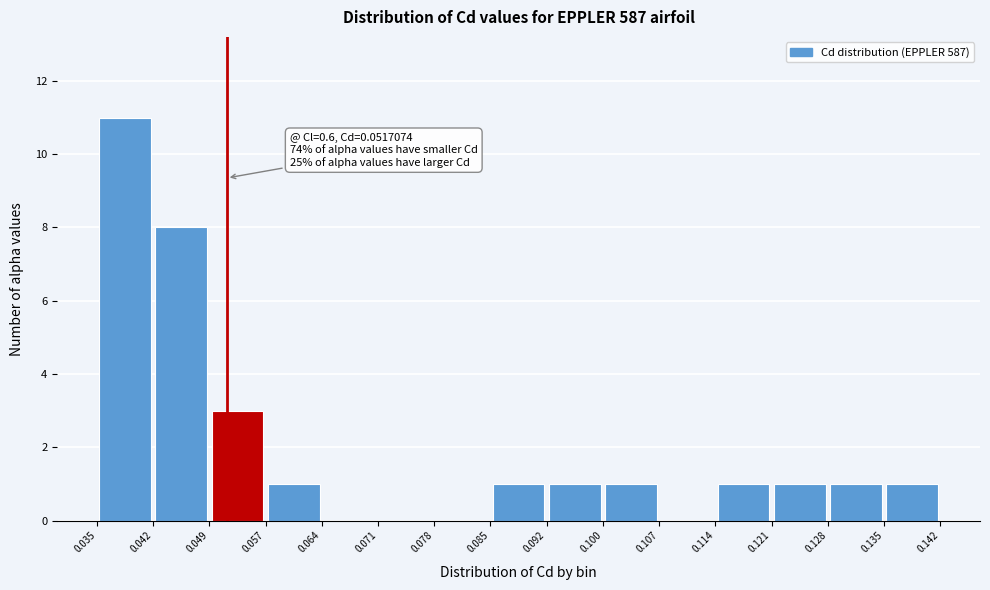

Which range on the x-axis has the tallest bar?

0.035 to 0.042